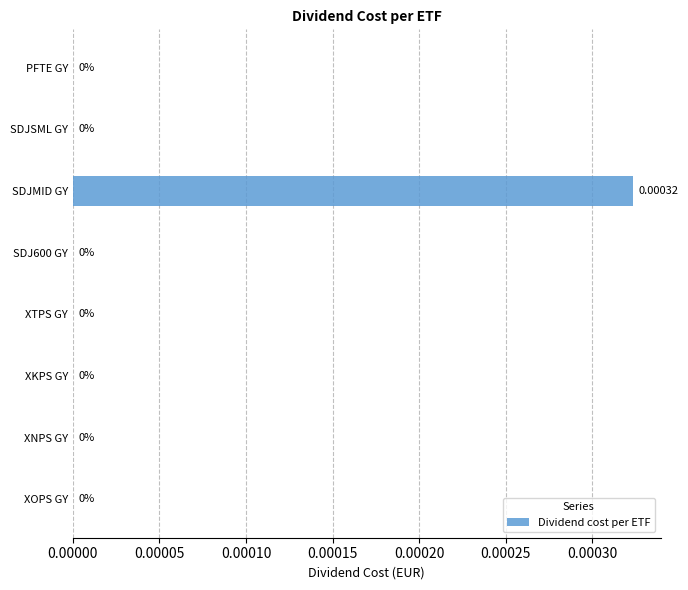

At which category does the chart reach its peak across all series?

SDJMID GY